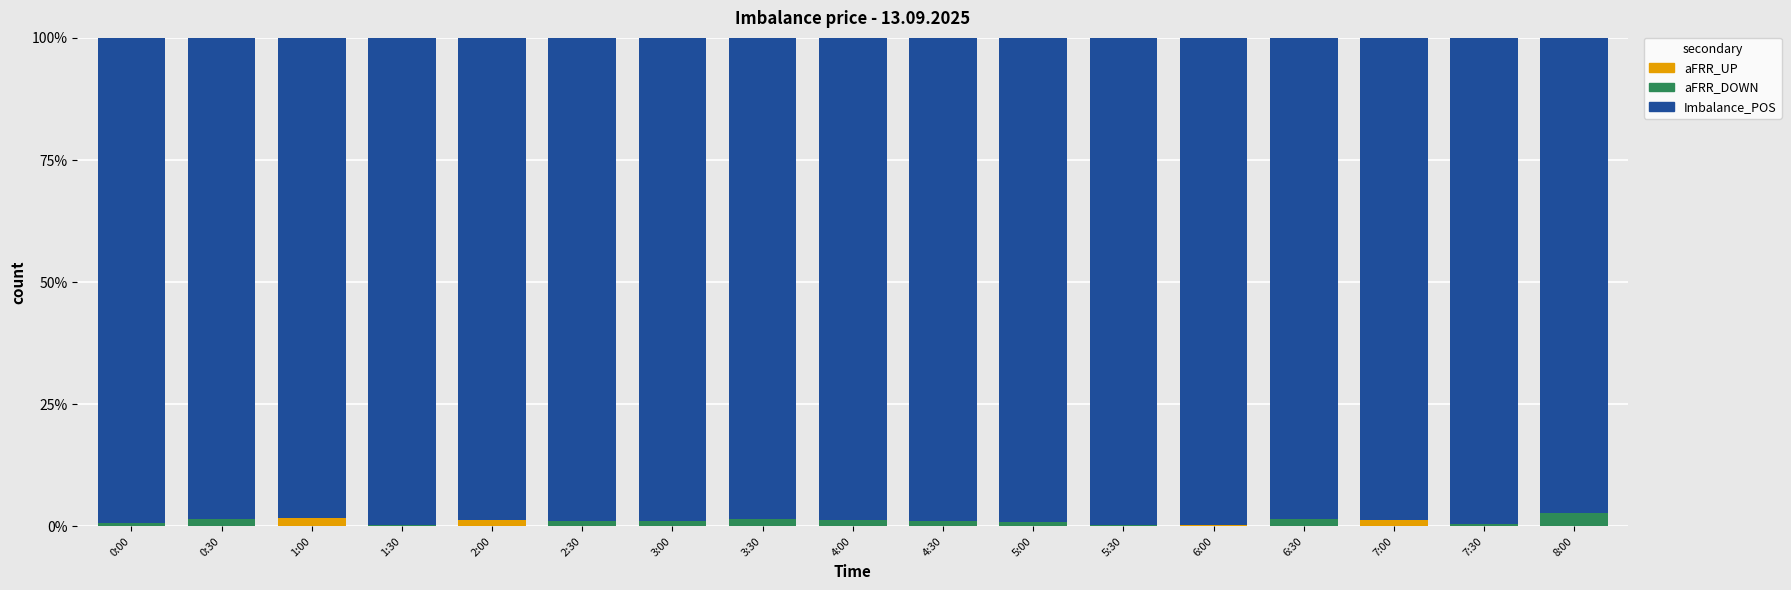

At which category is the sum across all series the highest?

0:00